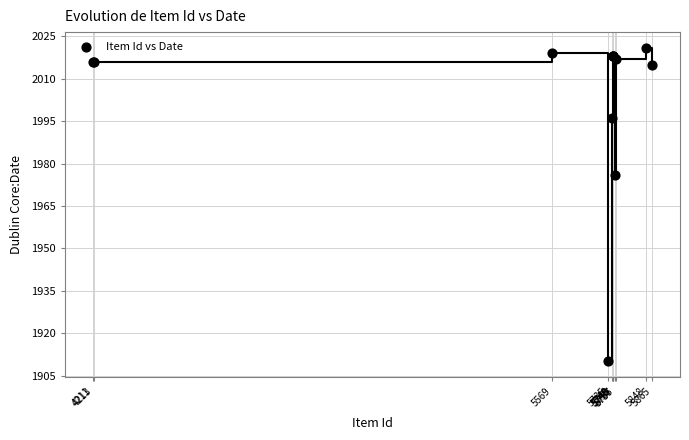

What Y value in the scatter plot is closest to 1965?

1976